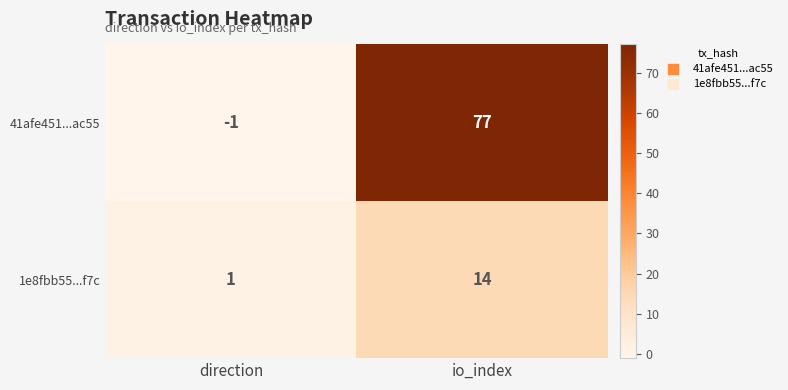

What is the total value across all series at io_index?

91